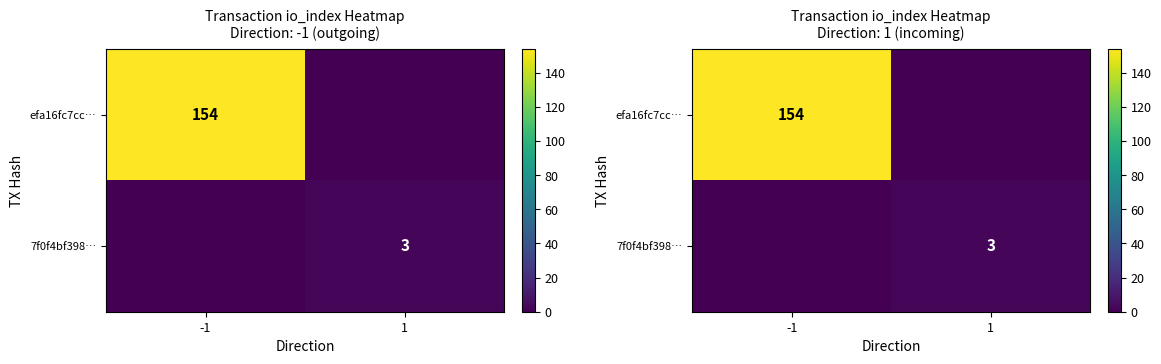

How many distinct data groups are displayed?

2